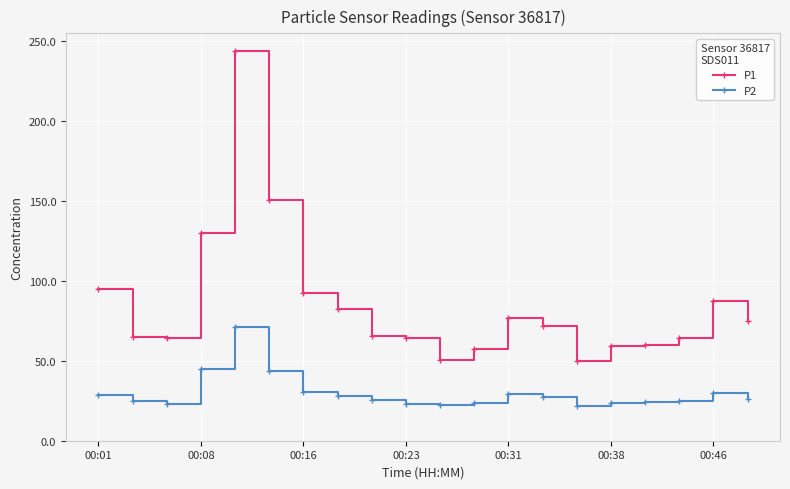

List the series in order of their peak value, lowest first.

P2, P1